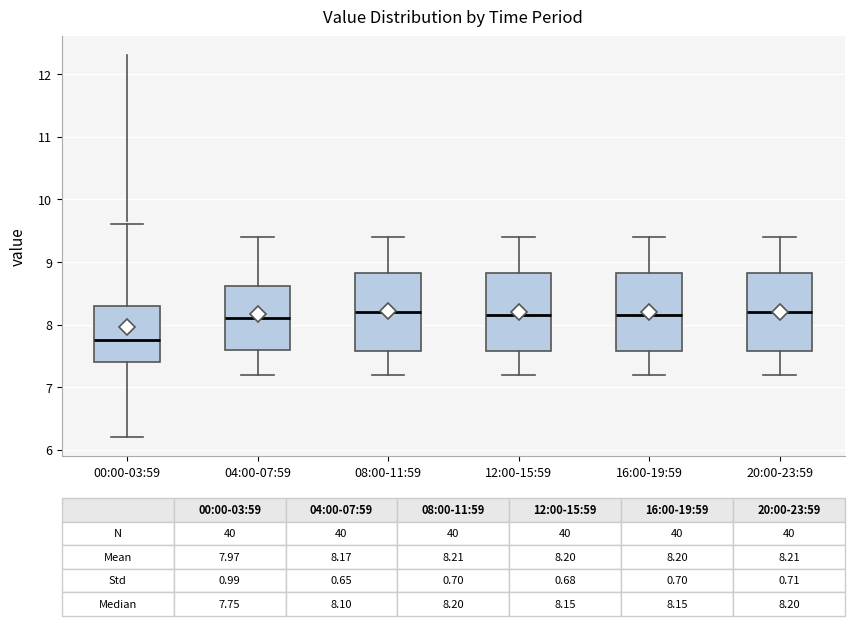

Which box has the lowest median line?

00:00-03:59